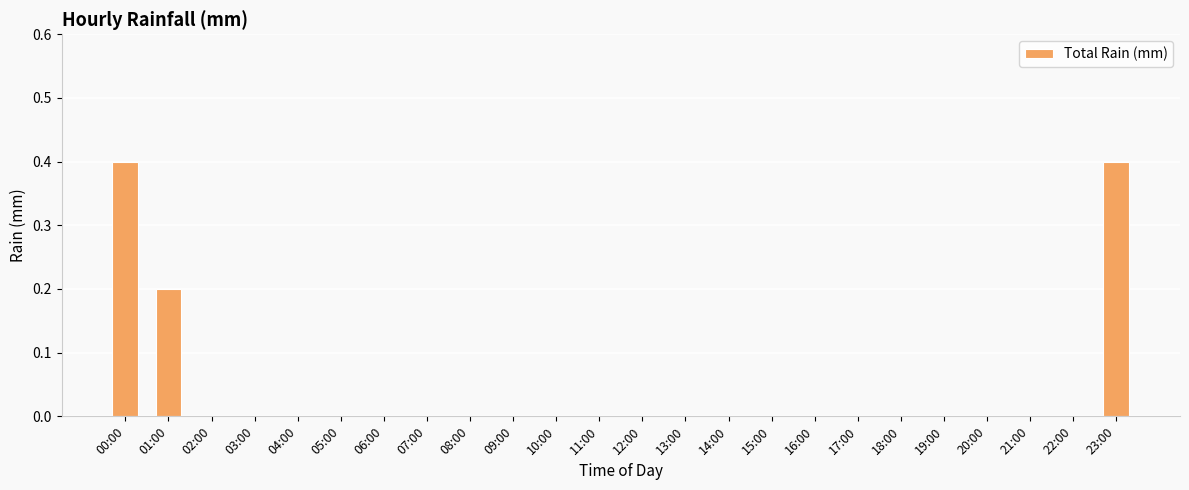

What is the greatest value displayed?

0.4